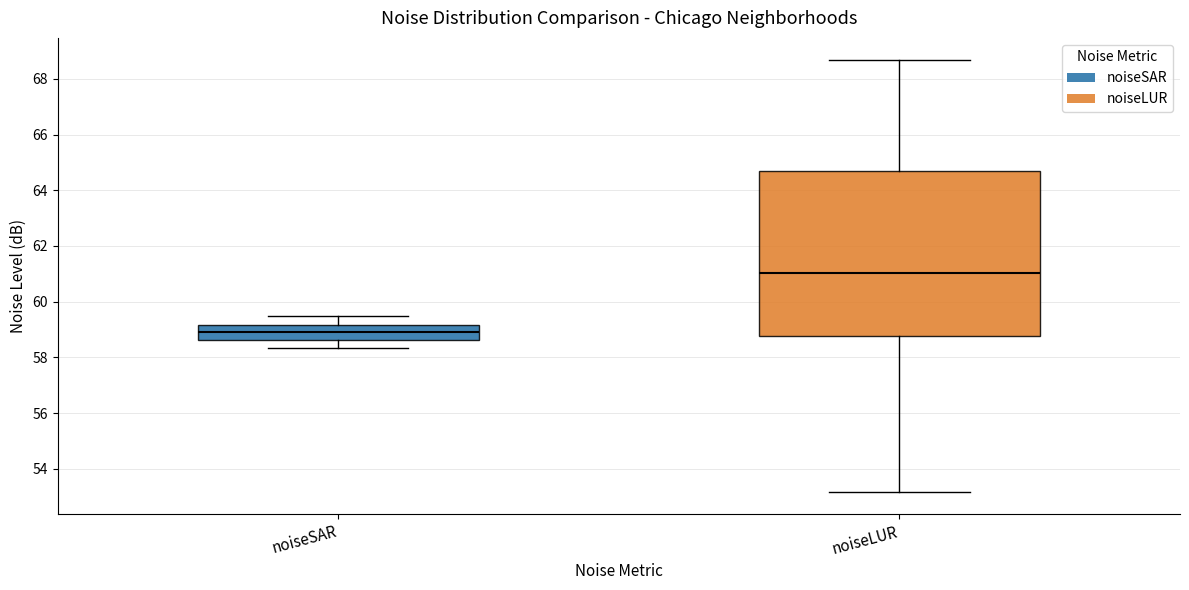

Which box's median line is the lowest?

noiseSAR